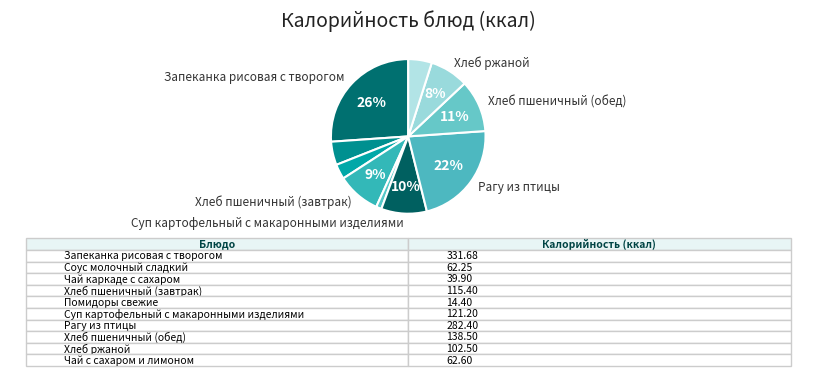

Which category has the biggest portion of the pie?

Запеканка рисовая с творогом